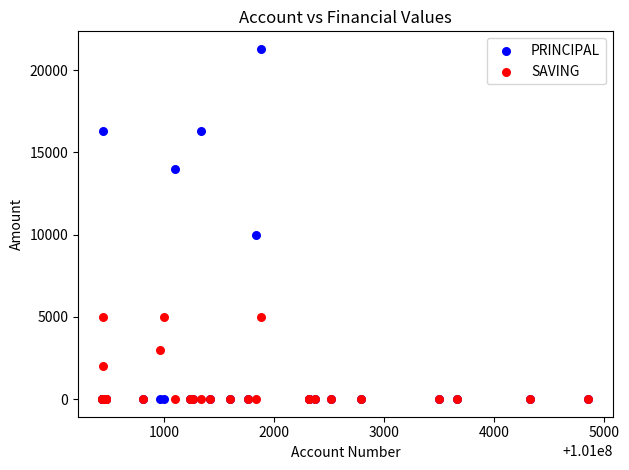

In the PRINCIPAL series, what Y value is closest to 10650?

10000